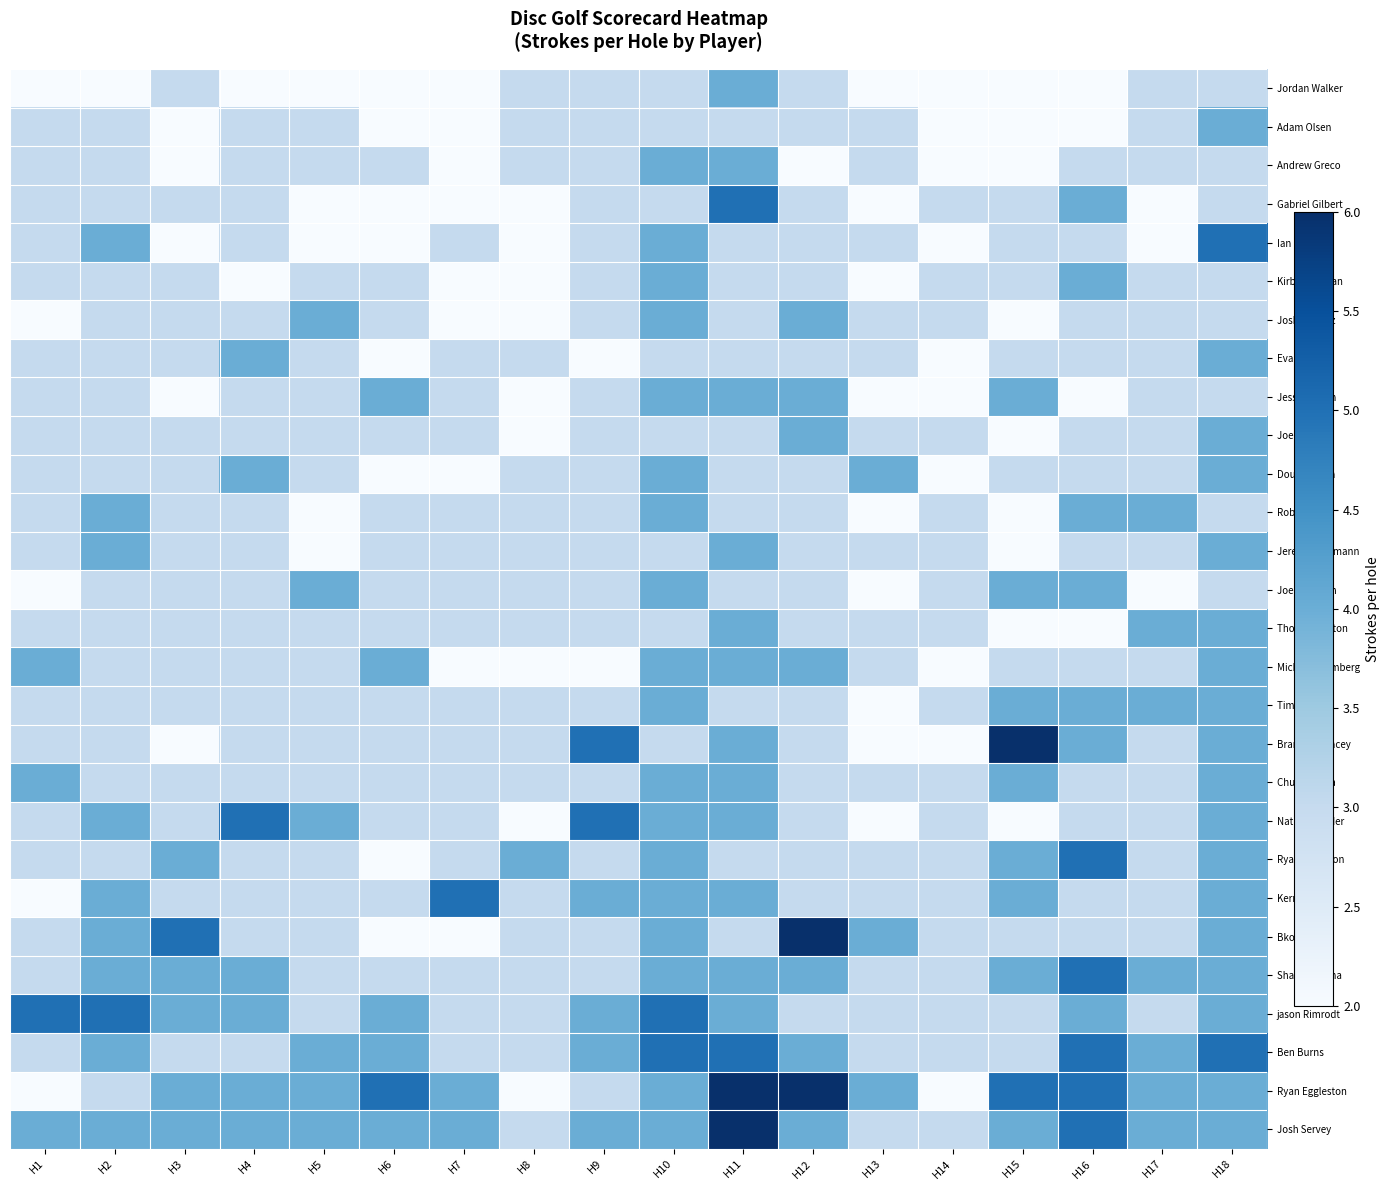

Between H11 and H12, which series saw the biggest shift?

Bkohl